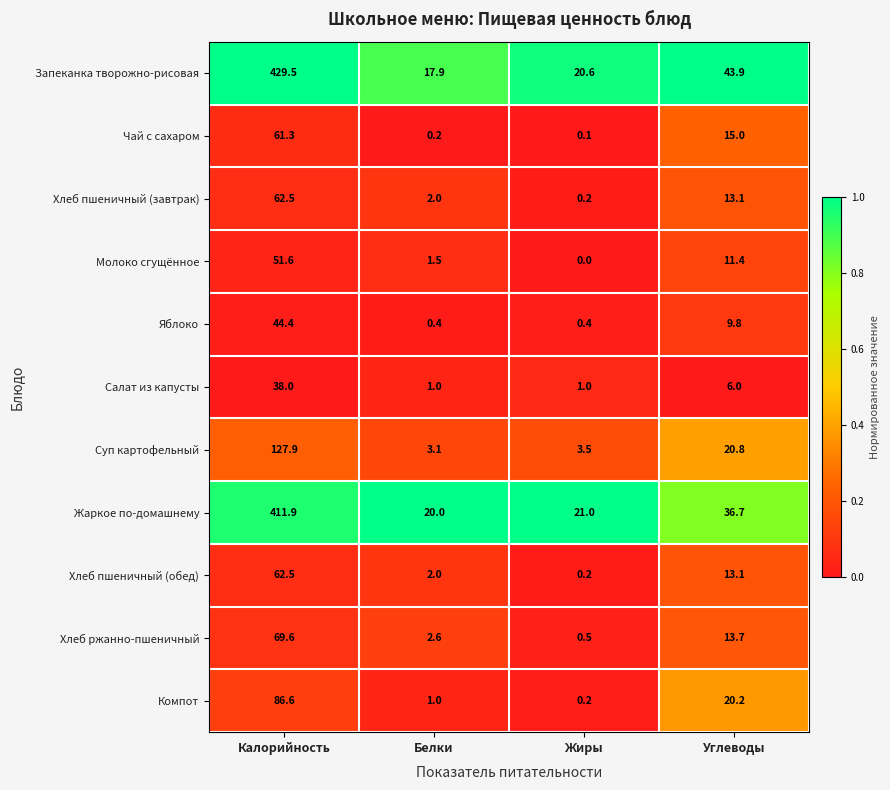

At which category does the chart reach its peak across all series?

Калорийность